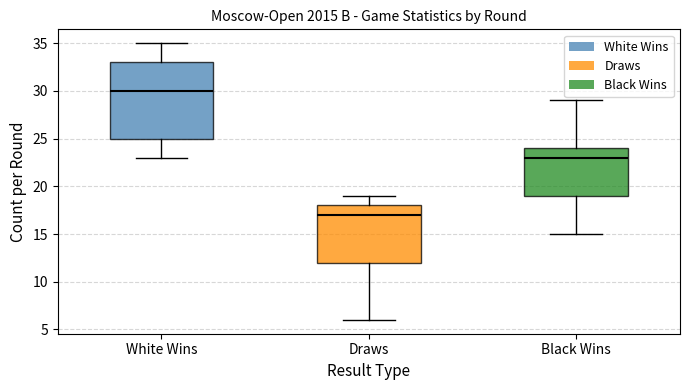

Which box is the tallest, from its lower edge to its upper edge?

White Wins